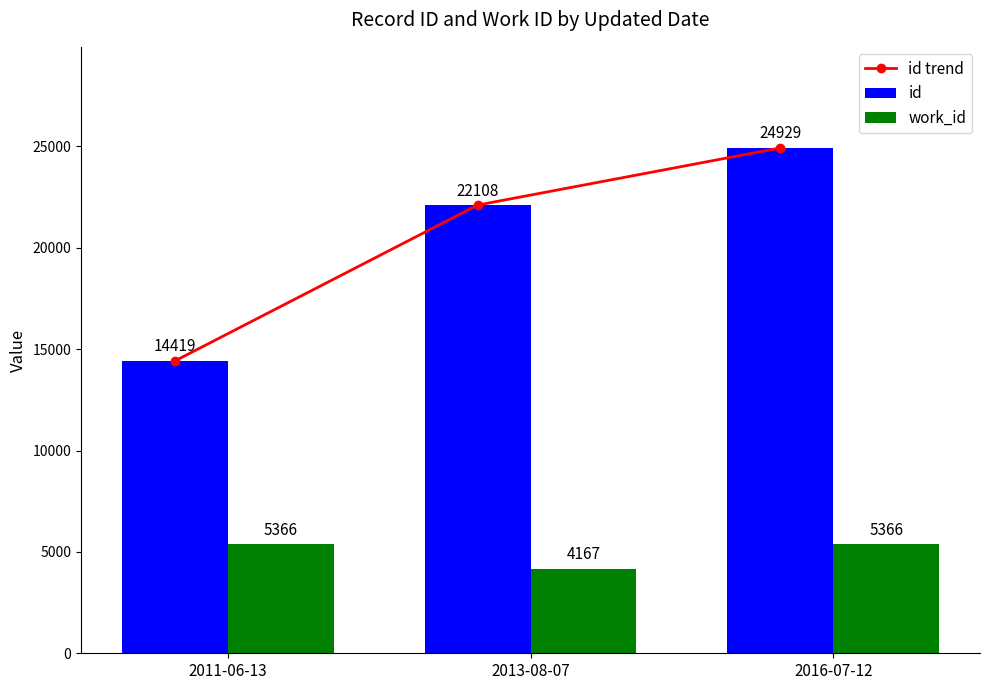

What is the maximum value for id trend?

24929